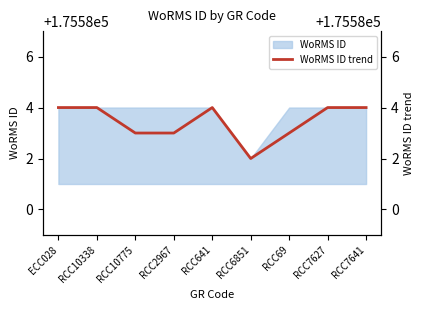

What is the label of the 9th point from the left?

RCC7641